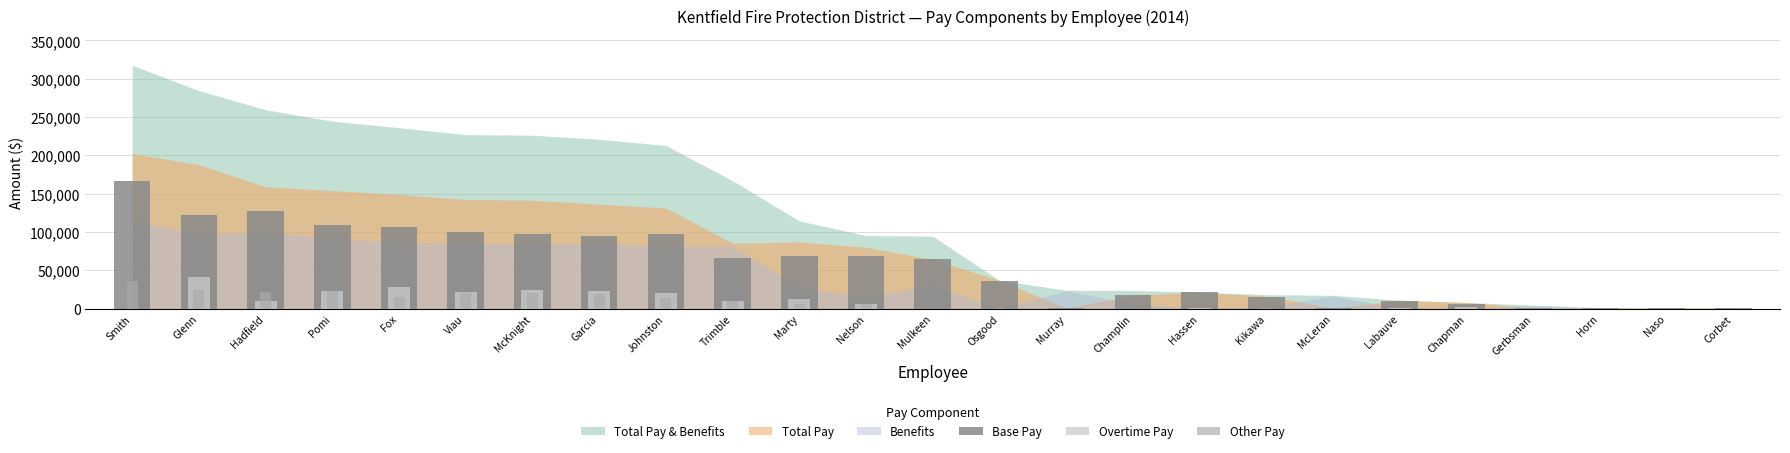

Which category has the highest value across all series?

Smith